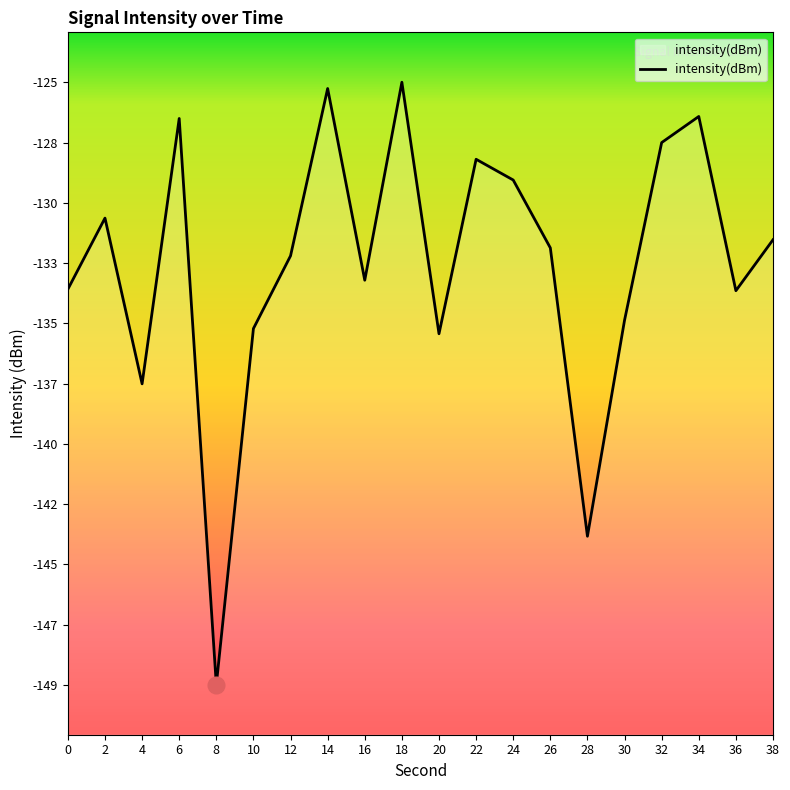

Where is the first local maximum?

2